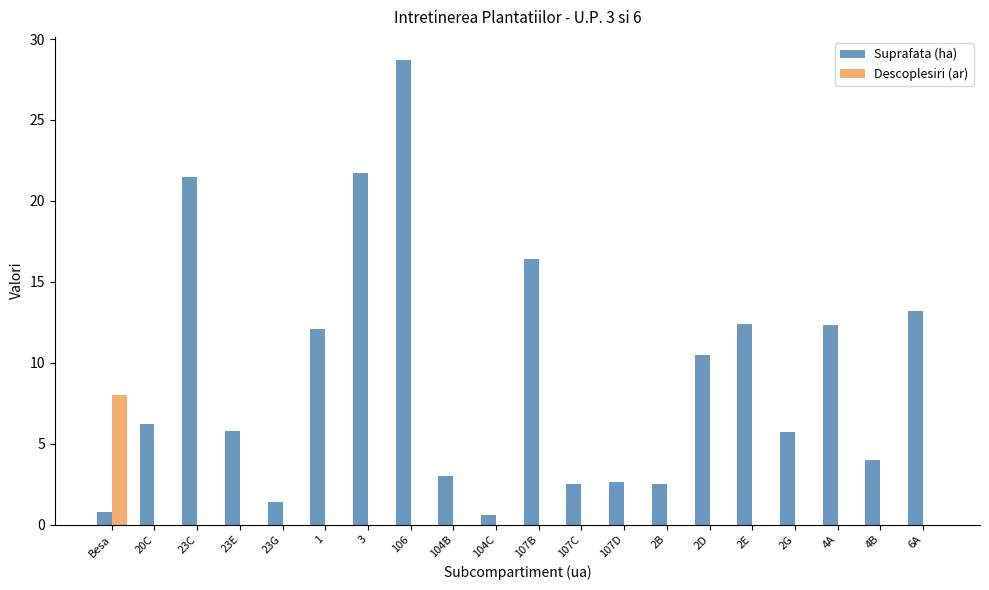

Is the value of Descoplesiri (ar) at 23C greater than the value of Suprafata (ha) at 2E?

No